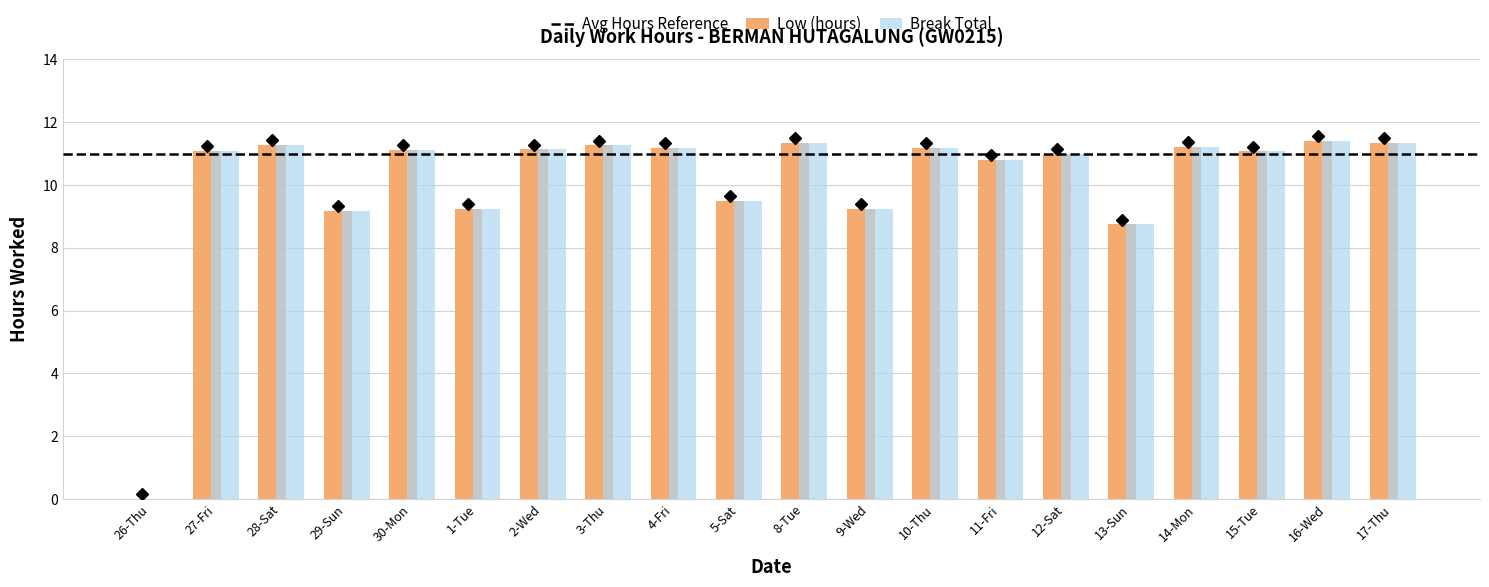

What is the greatest value displayed?

11.4